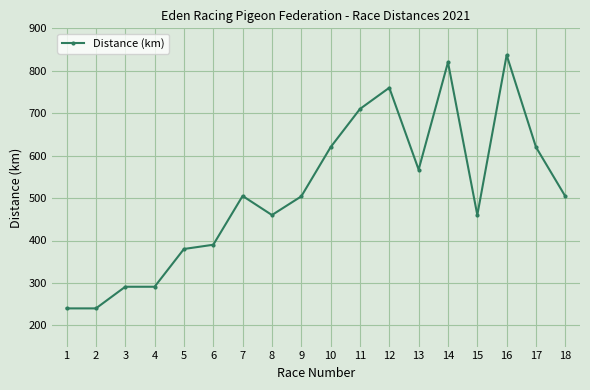

What is the difference between the values at 10 and 4?

329